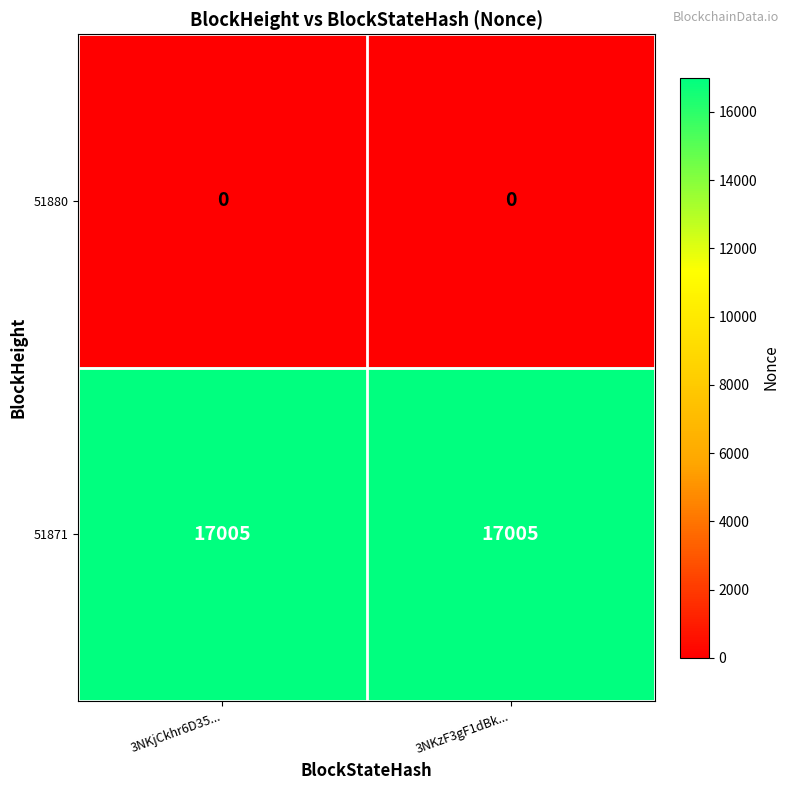

List the series in order of their peak value, highest first.

51871, 51880